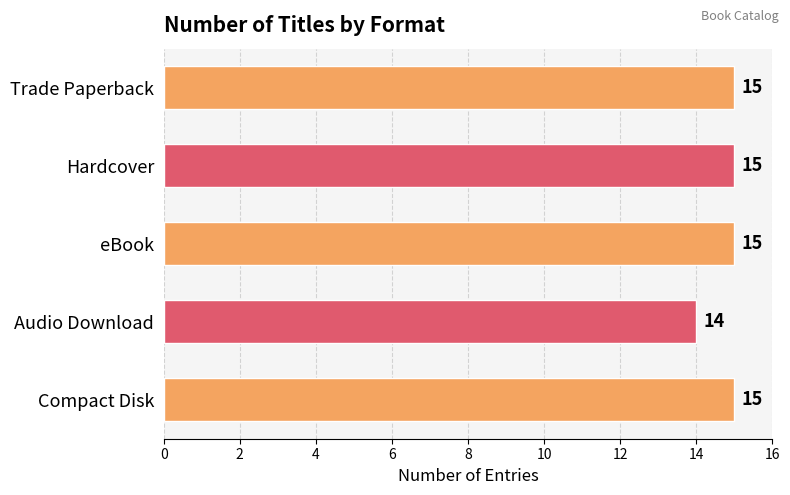

The chart shows a value of 4 at Audio Download. True or false?

False